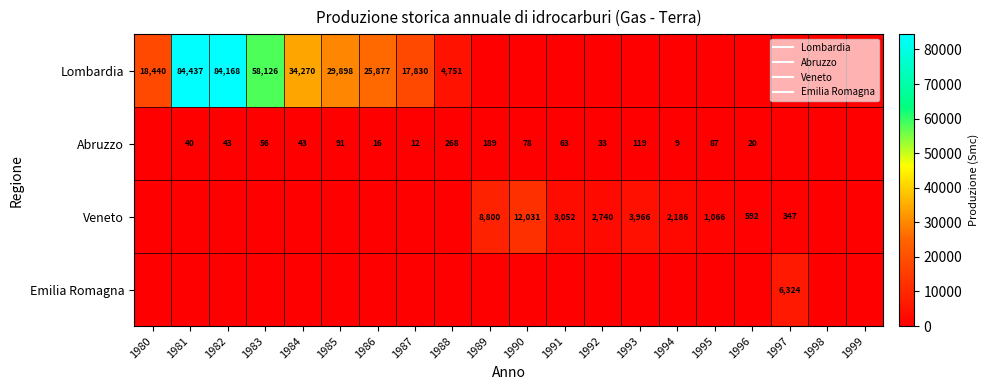

At which category does the chart reach its peak across all series?

1981